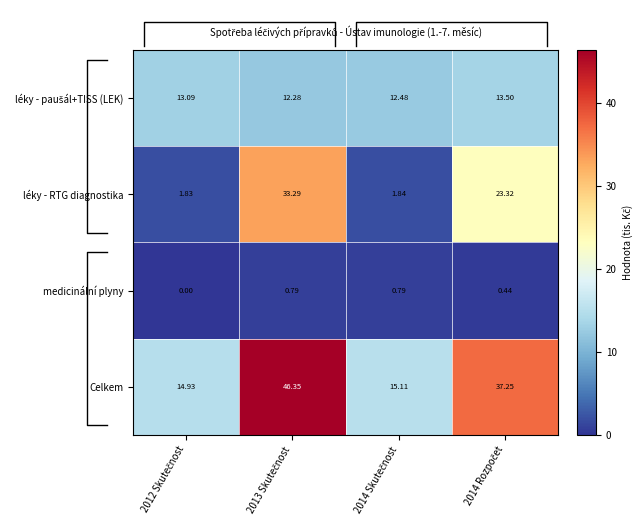

At 2014 Rozpočet, list the series in order from smallest to largest.

medicinální plyny, léky - paušál+TISS (LEK), léky - RTG diagnostika, Celkem